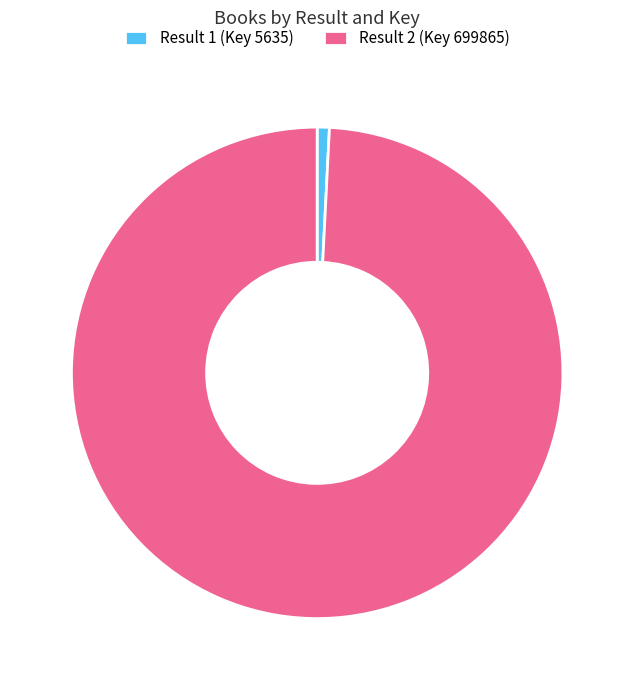

Which slice is the smallest?

Result 1 (Key 5635)